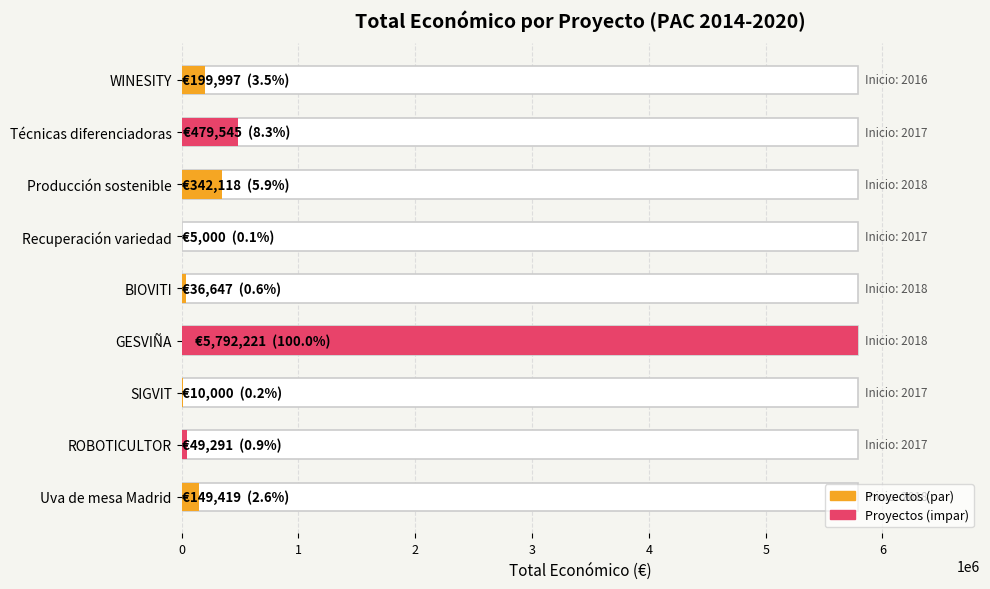

How many data points does each series have?

9